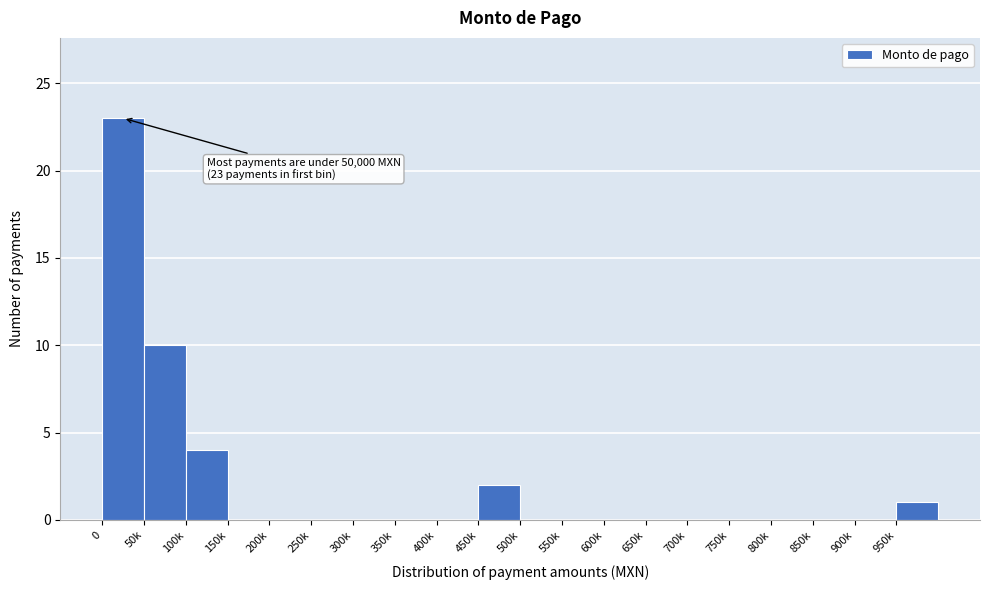

Reading right to left, extract all data points from this chart.

950k=1	900k=0	850k=0	800k=0	750k=0	700k=0	650k=0	600k=0	550k=0	500k=0	450k=2	400k=0	350k=0	300k=0	250k=0	200k=0	150k=0	100k=4	50k=10	0=23